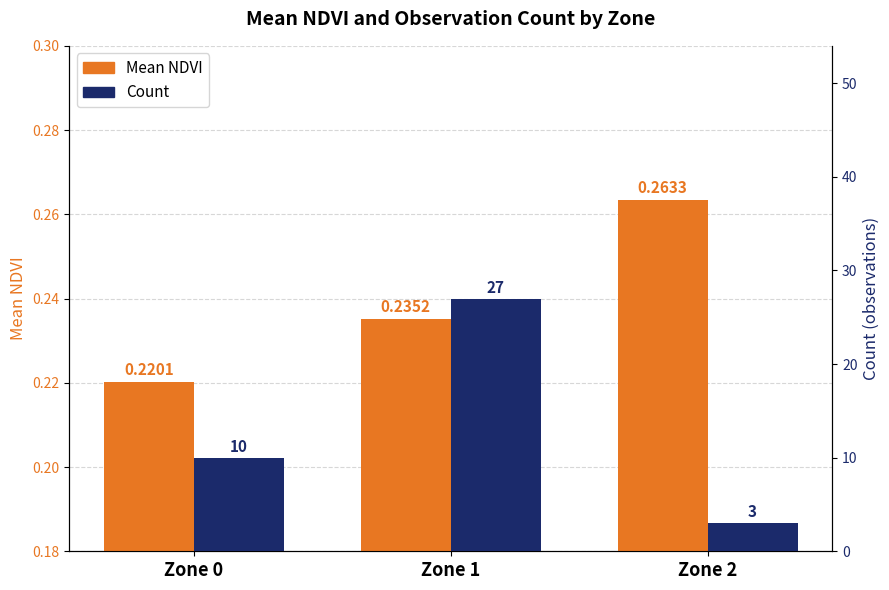

Where is Count nearest to the value 15?

Zone 0